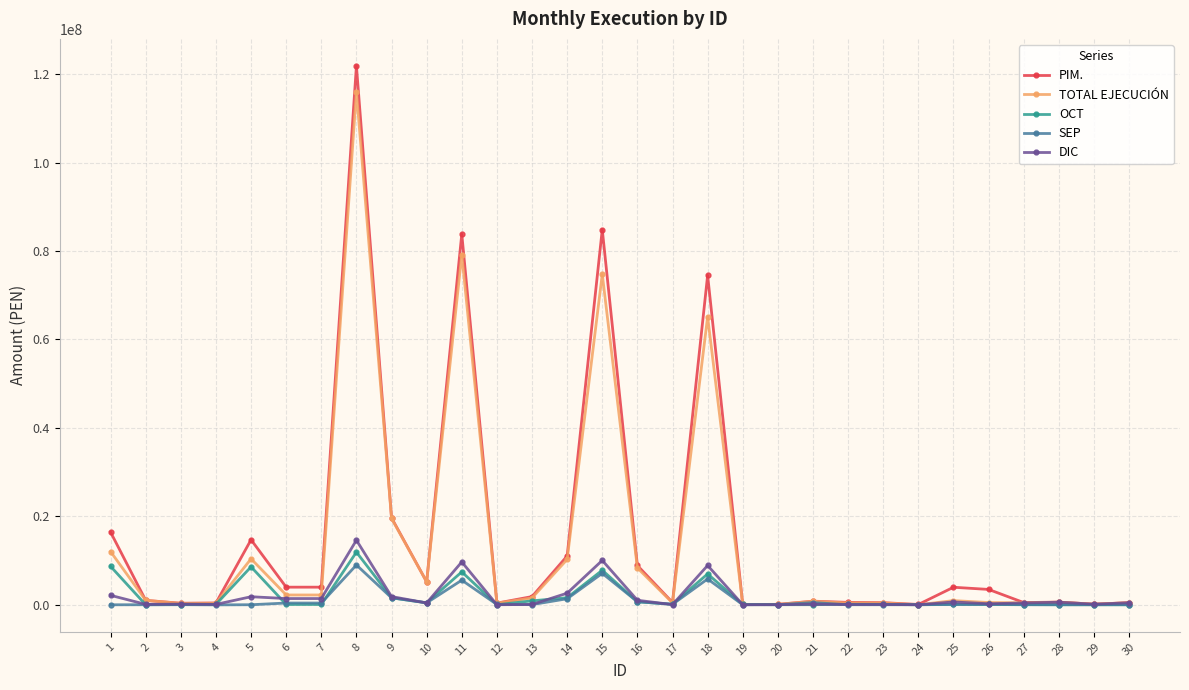

Rank the series at 5 from highest to lowest value.

PIM., TOTAL EJECUCIÓN, OCT, DIC, SEP